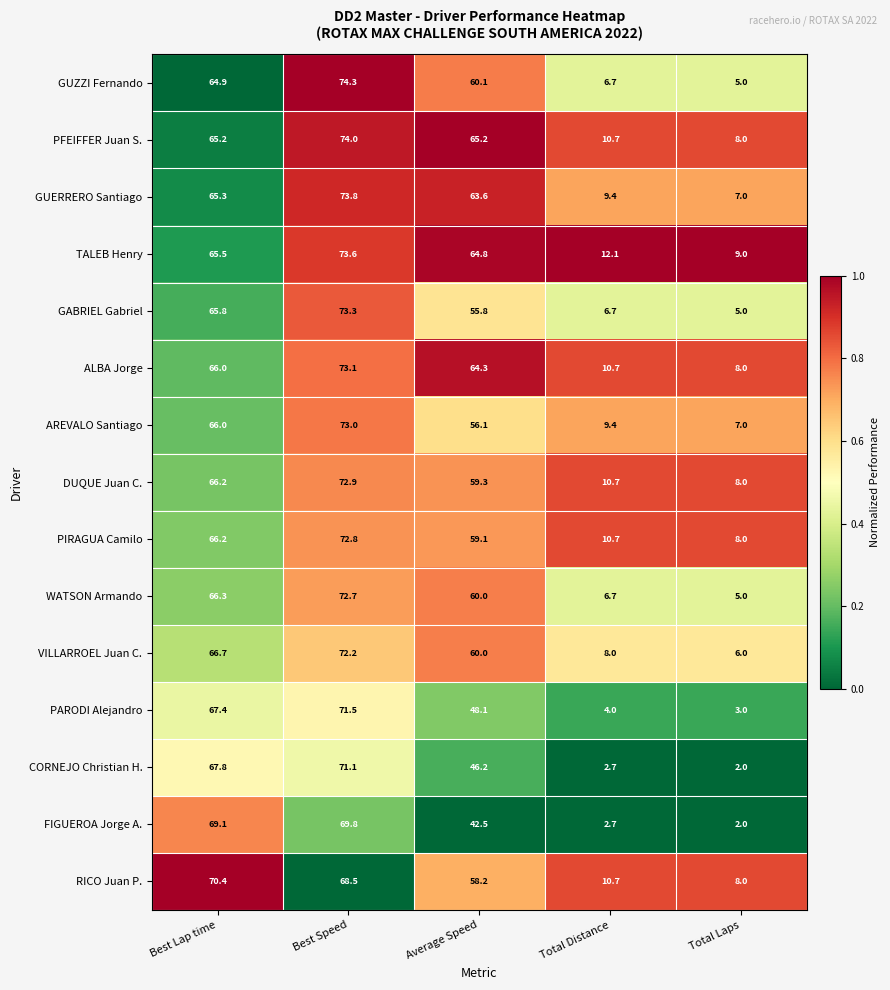

What is the approximate value of PIRAGUA Camilo at Average Speed?

59.1